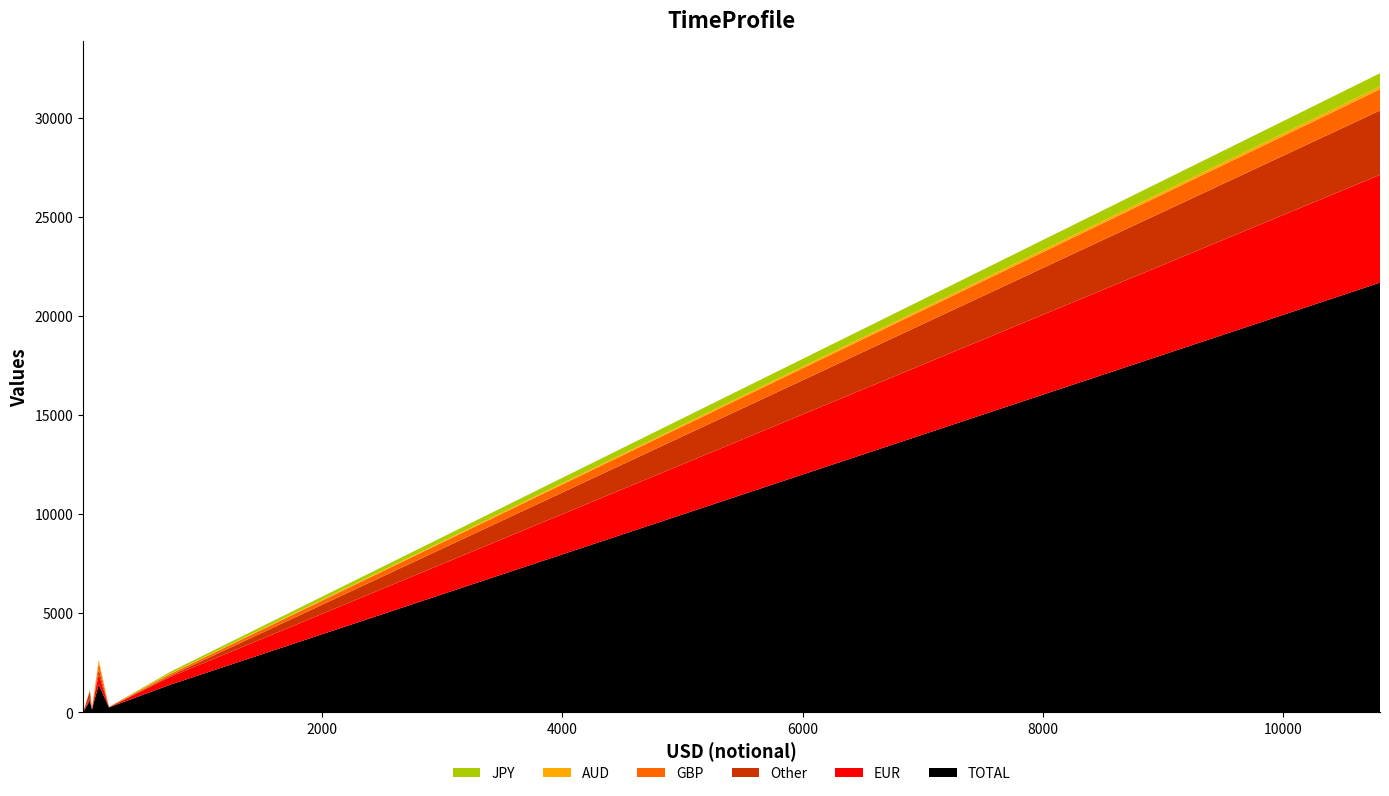

Reading left to right, what are all the values shown in this chart?

EUR: Basis=3	Cap/Floor=6	Fixed-Fixed=0	Fixed-Float=5441	FRA=525	Inflation=119	OIS=124	Swaption=394
GBP: Basis=29	Cap/Floor=12	Fixed-Fixed=0	Fixed-Float=1070	FRA=345	Inflation=56	OIS=34	Swaption=88
JPY: Basis=20	Cap/Floor=1	Fixed-Fixed=1	Fixed-Float=667	FRA=0	Inflation=6	OIS=5	Swaption=86
AUD: Basis=1	Cap/Floor=0	Fixed-Fixed=0	Fixed-Float=142	FRA=146	Inflation=62	OIS=17	Swaption=22
Other: Basis=2	Cap/Floor=8	Fixed-Fixed=0	Fixed-Float=3245	FRA=246	Inflation=0	OIS=350	Swaption=61
TOTAL: Basis=138	Cap/Floor=252	Fixed-Fixed=10	Fixed-Float=21680	FRA=1401	Inflation=334	OIS=596	Swaption=1397